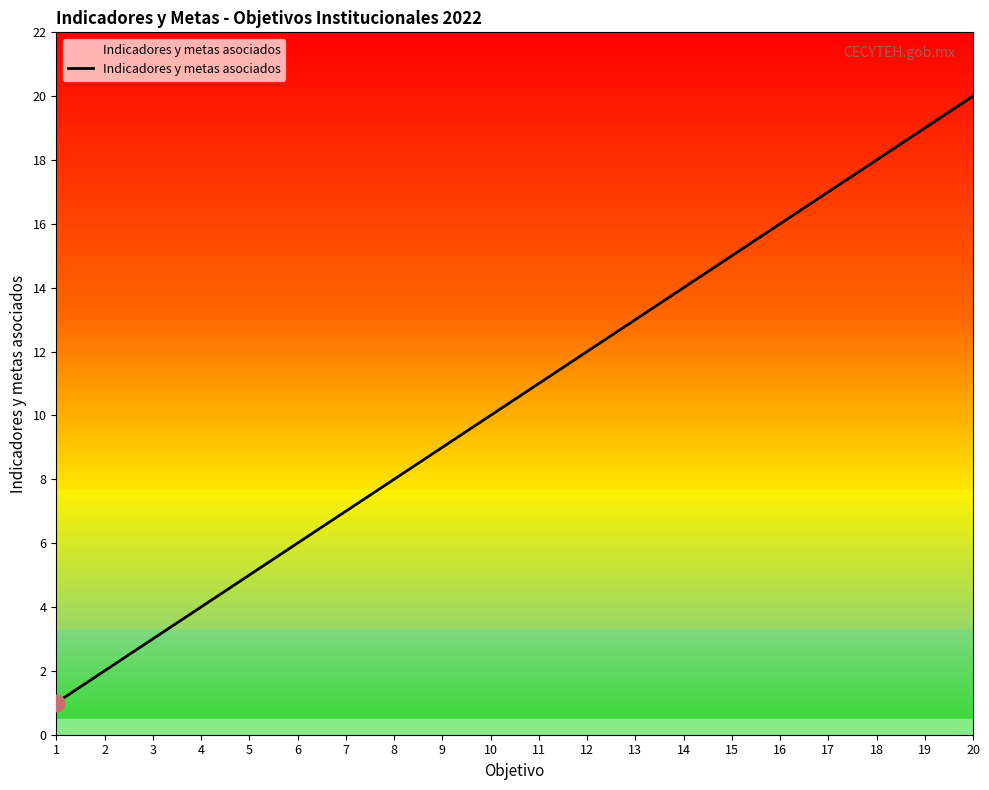

What is the change in value from 10 to 17?

+7